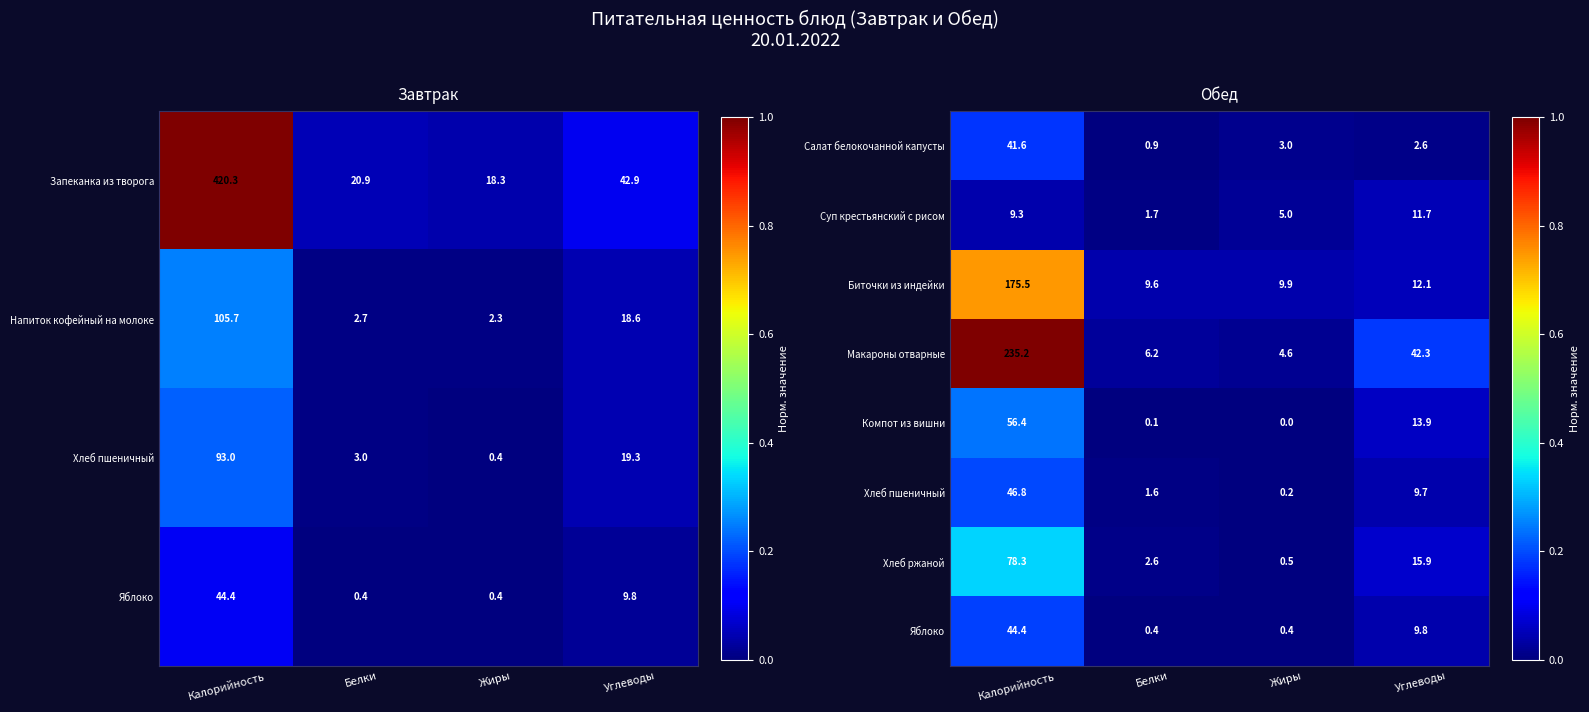

Rank the categories by Суп крестьянский с рисом value from highest to lowest.

Углеводы, Калорийность, Жиры, Белки